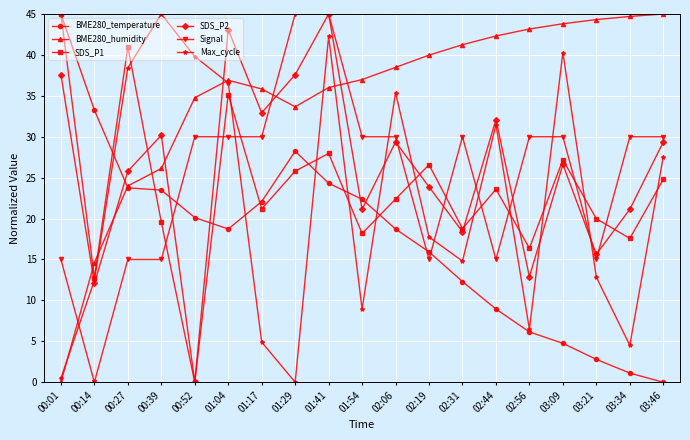

How many times do Max_cycle and BME280_humidity cross each other?

5